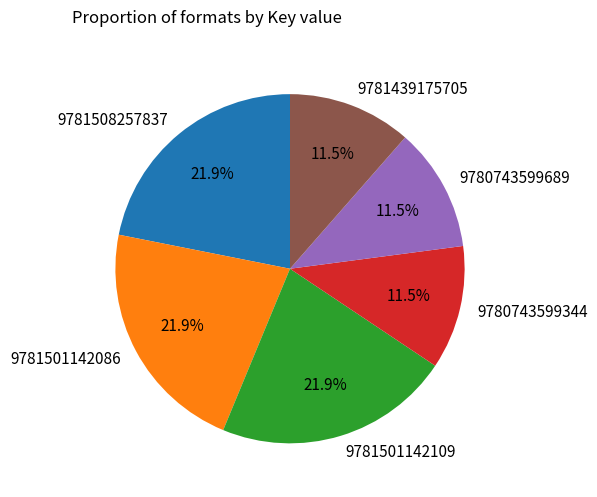

Does 9781439175705 represent more than half of the total?

No